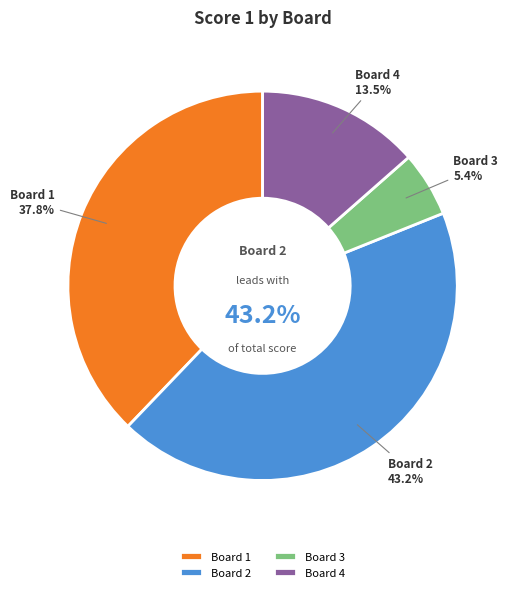

How many segments does this pie chart have?

4